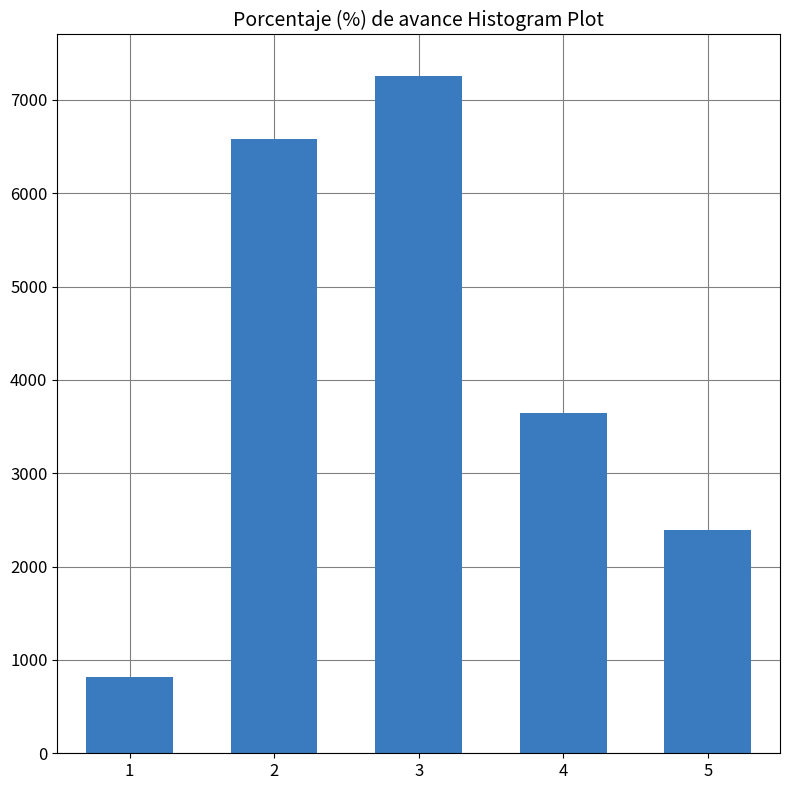

Reading left to right, list all the values displayed in this chart.

1=820	2=6580	3=7250	4=3650	5=2390